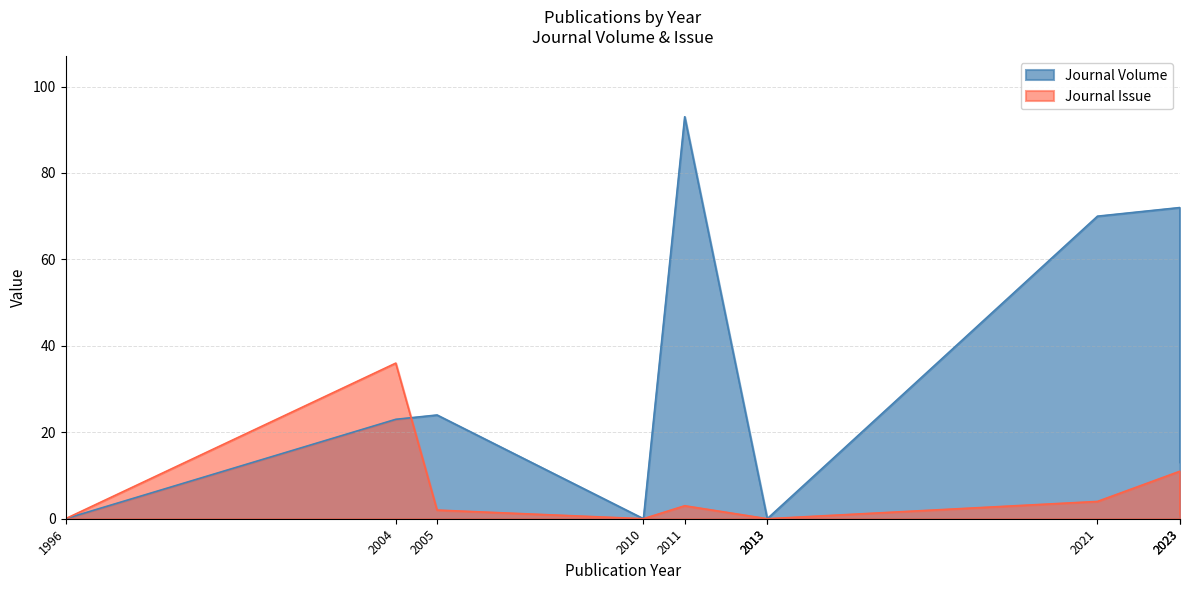

Reading left to right, list all the values displayed in this chart.

Journal Volume: 0	23	24	0	93	0	0	70	72	13
Journal Issue: 0	36	2	0	3	0	0	4	11	1